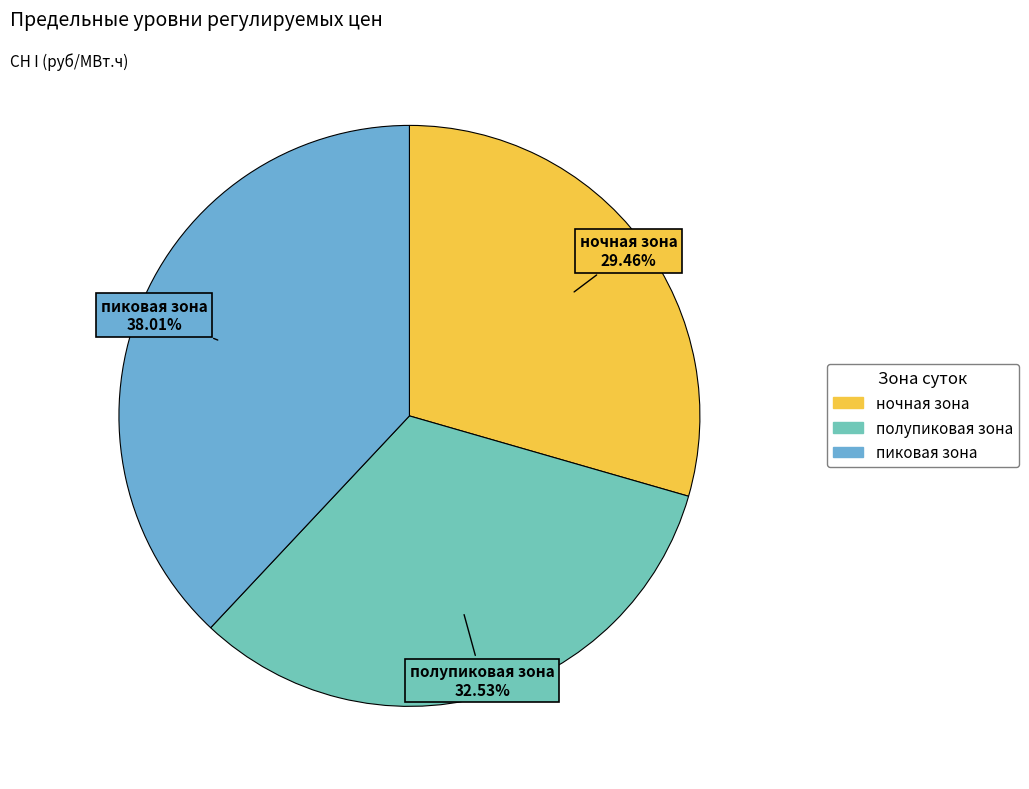

Between ночная зона and полупиковая зона, which is larger?

полупиковая зона